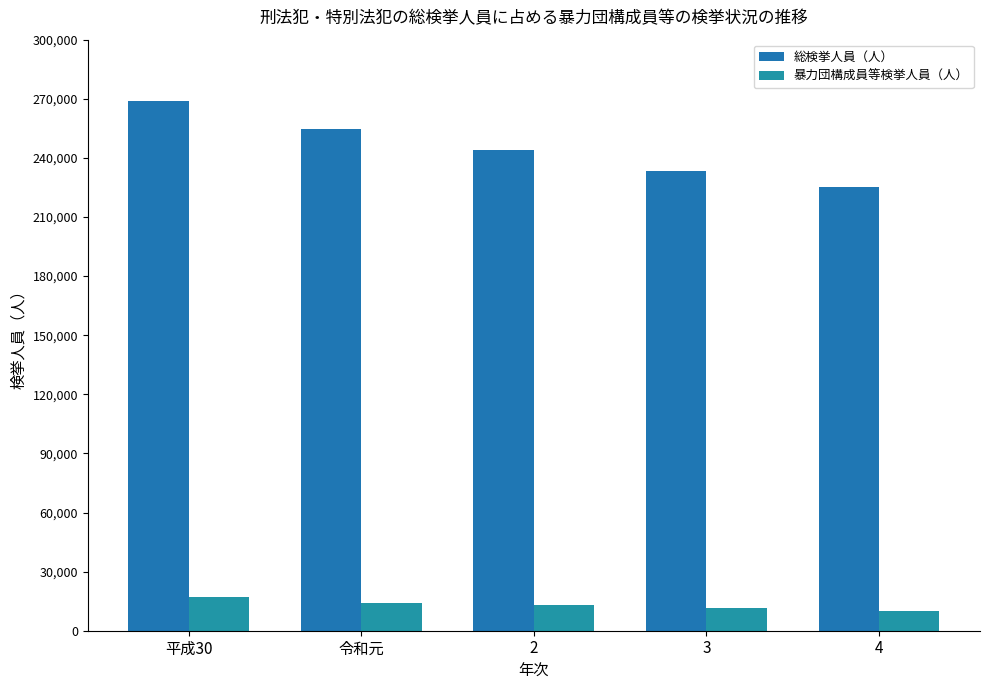

Is the value of 総検挙人員（人） at 平成30 greater than the value of 暴力団構成員等検挙人員（人） at 平成30?

Yes